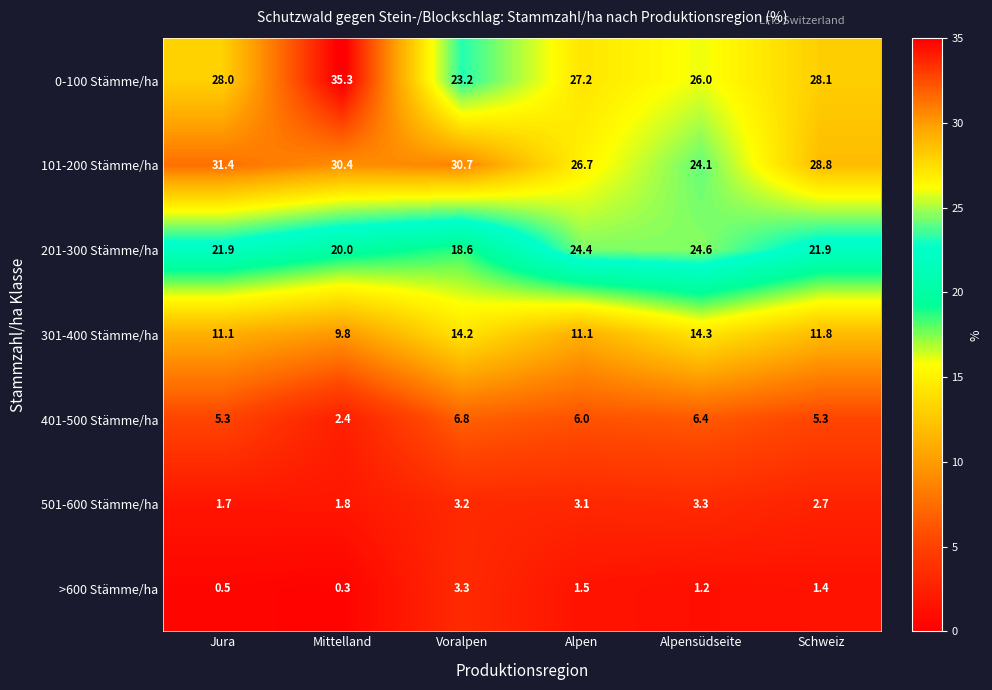

What is the approximate value of 0-100 Stämme/ha at Voralpen?

23.2